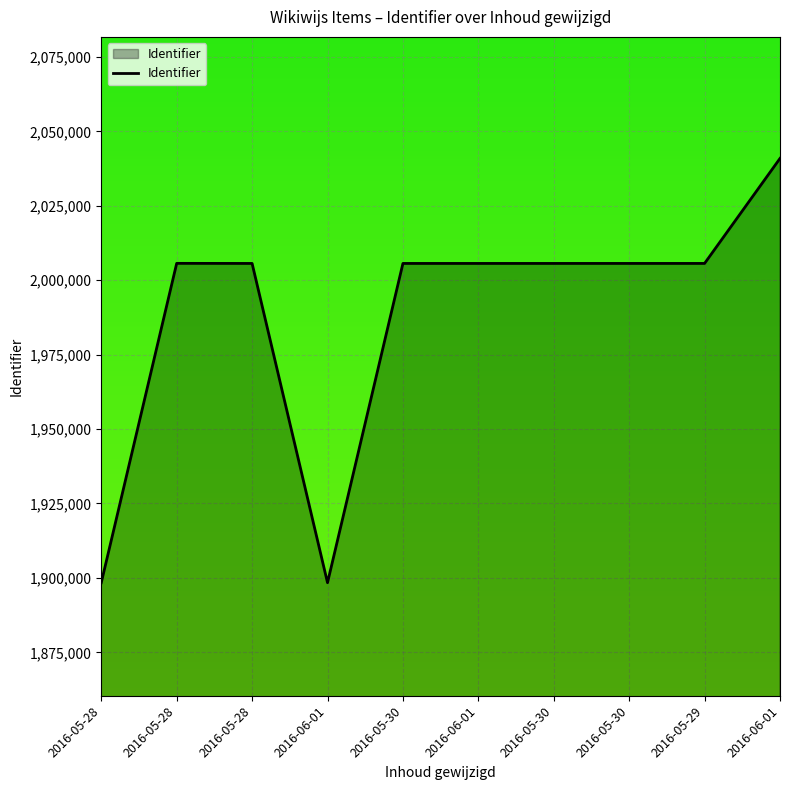

How many lines are shown in the chart?

1